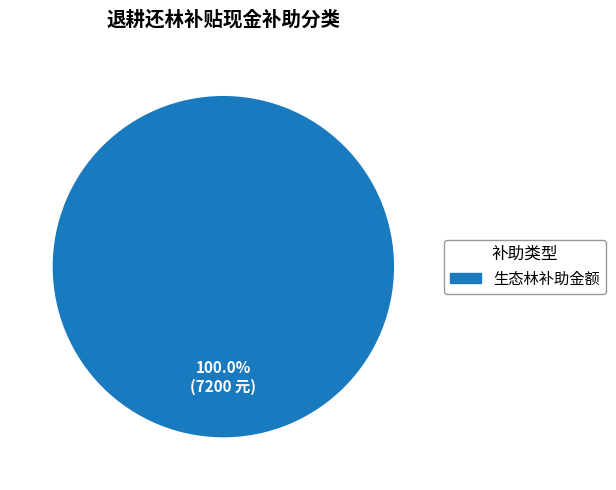

Does any single category account for the majority?

Yes